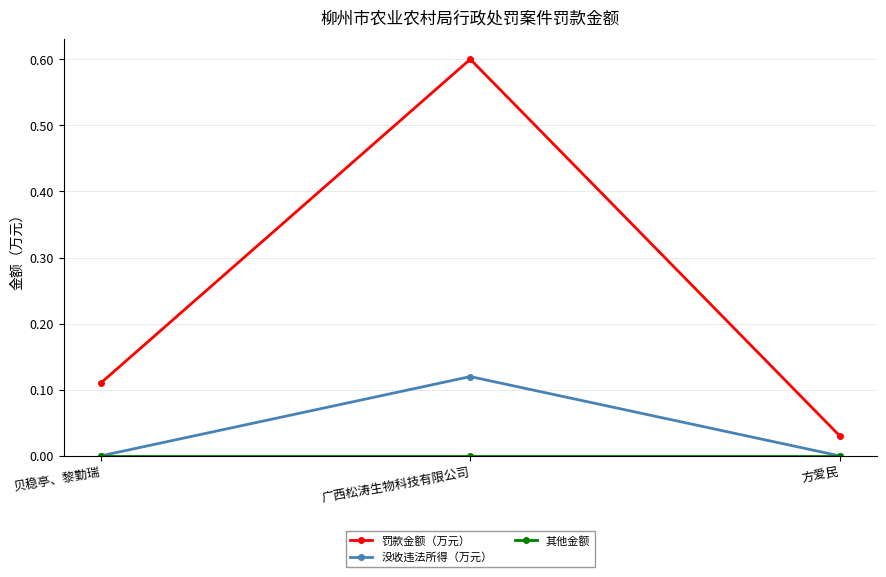

Which series changed the most between 贝稳亭、黎勤瑞 and 方爱民?

罚款金额（万元）